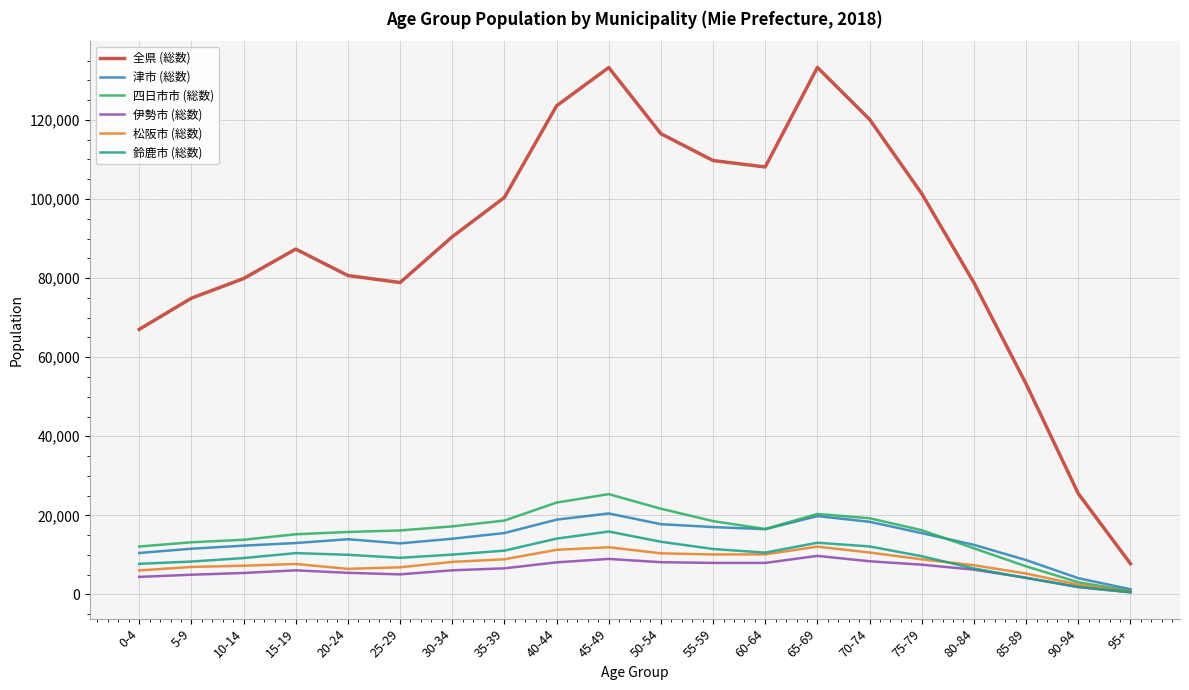

Is the value of 伊勢市 (総数) at 5-9 greater than the value of 鈴鹿市 (総数) at 35-39?

No